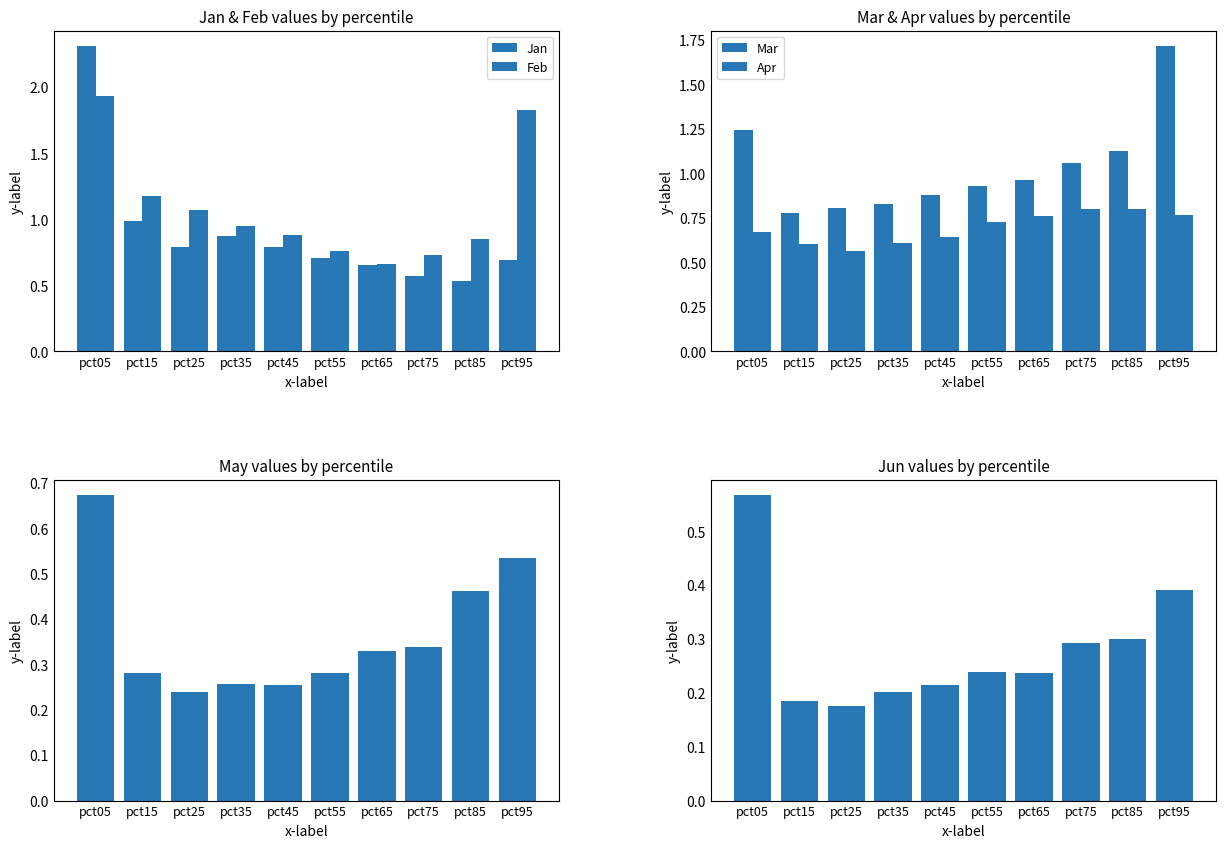

Between pct55 and pct85, which series saw the biggest shift?

Mar